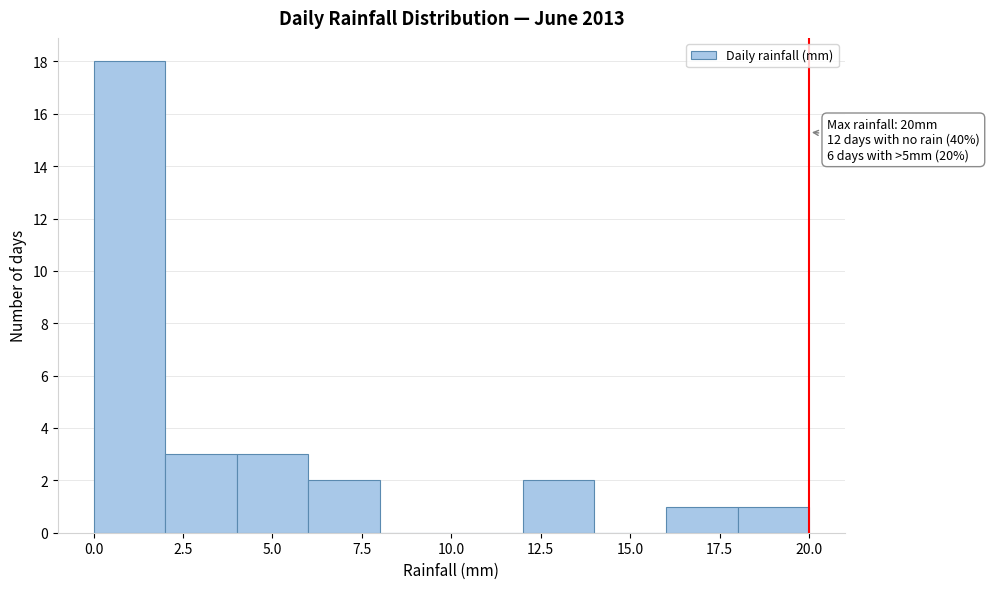

Over which range of the x-axis is the bar tallest?

0 to 2